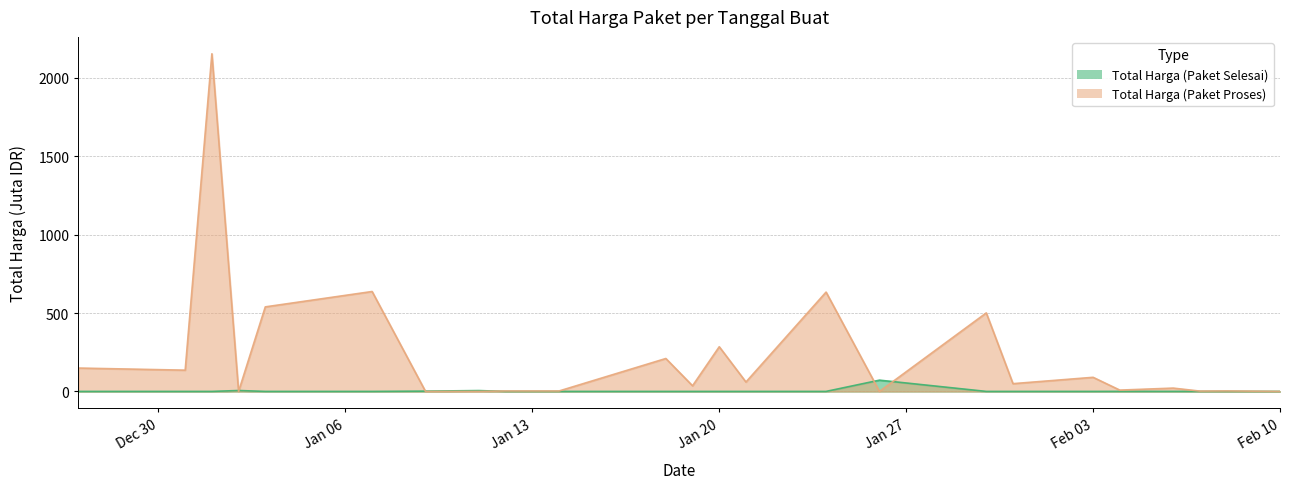

The Total Harga (Paket Selesai) series shows 0.0 at 2025-01-30. True or false?

True